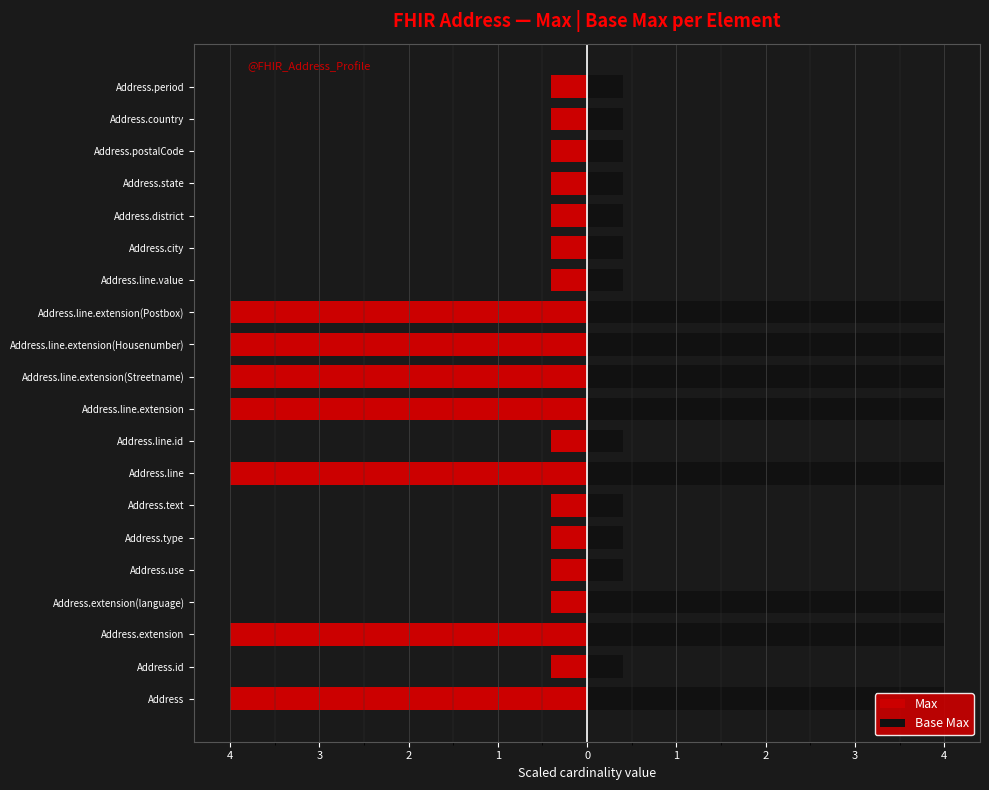

Rank the series by their average value, from lowest to highest.

Max, Base Max